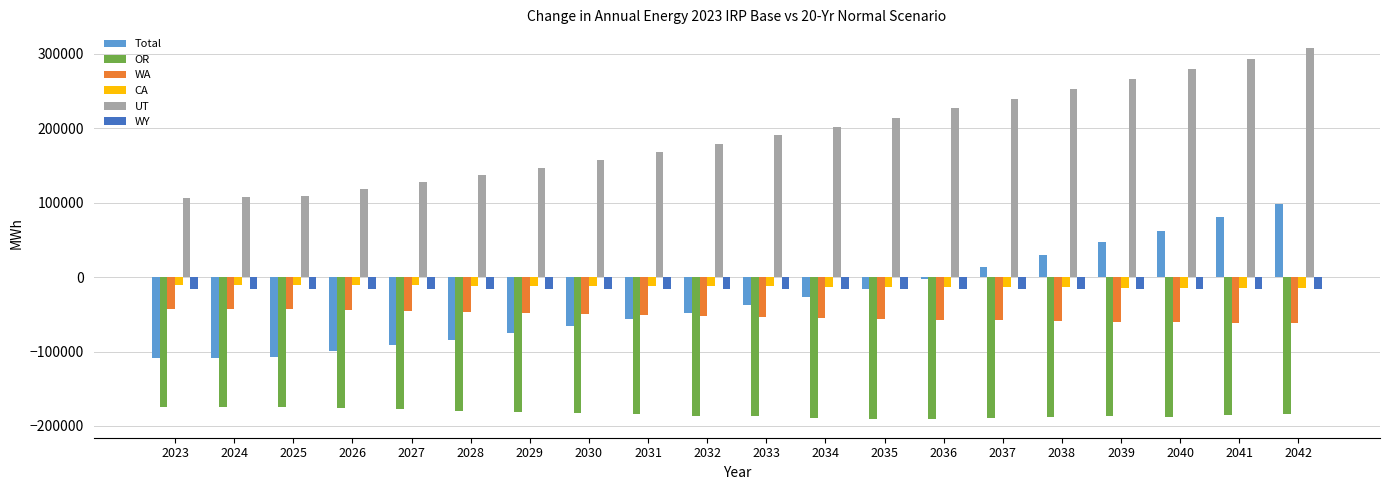

The value of Total at 2024 is -70817.0. True or false?

False